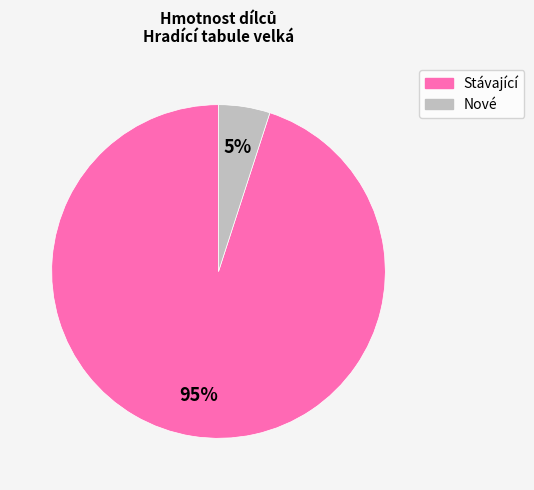

Is the sum of Nové and Stávající greater than half?

Yes